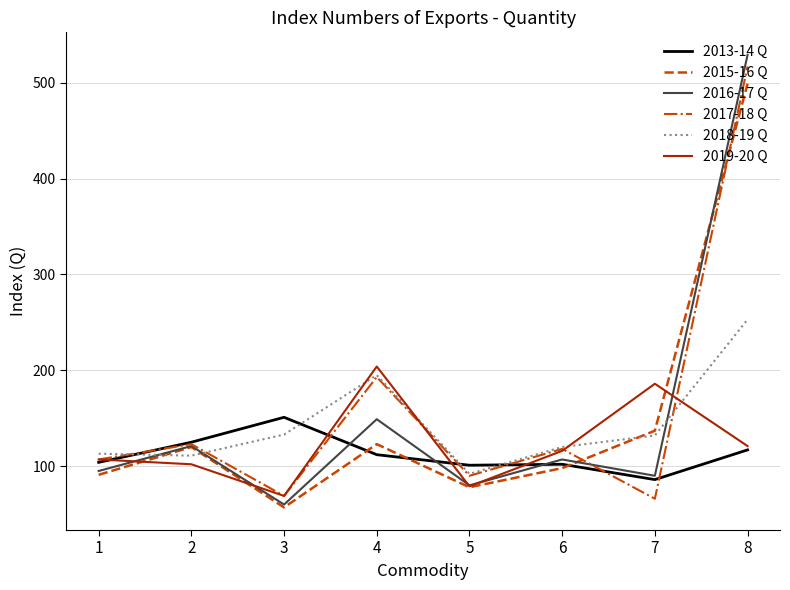

What is the average value of the 2018-19 Q series?

144